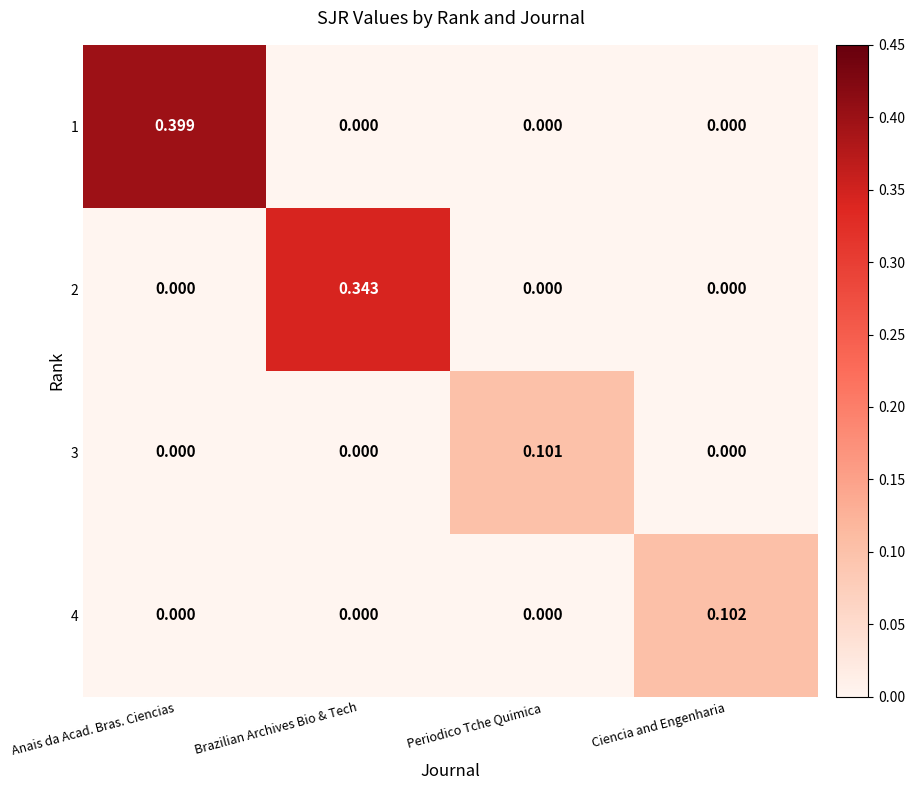

Is the value of 2 at Brazilian Archives Bio & Tech greater than the value of 1 at Periodico Tche Quimica?

Yes